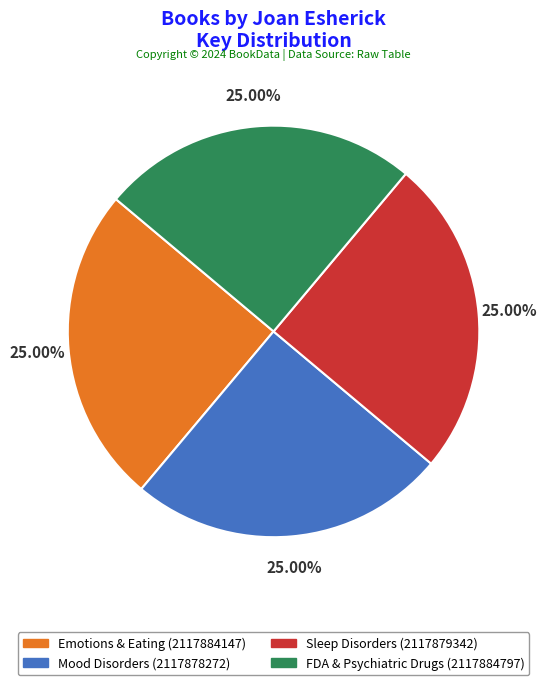

To the nearest percent, what portion does Sleep Disorders represent?

25%